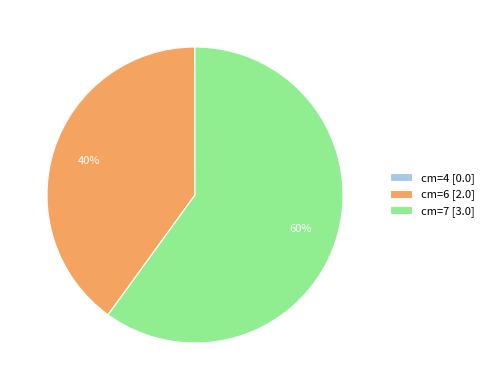

What is the largest slice in the pie chart?

cm=7 [3.0]